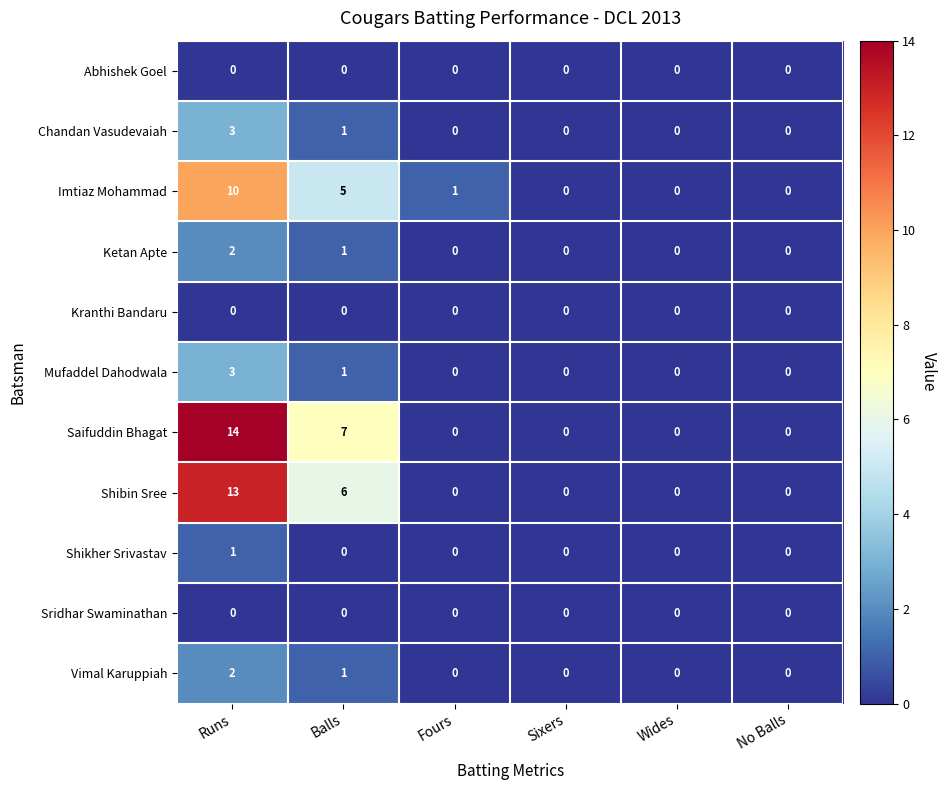

Which category has the highest value across all series?

Runs